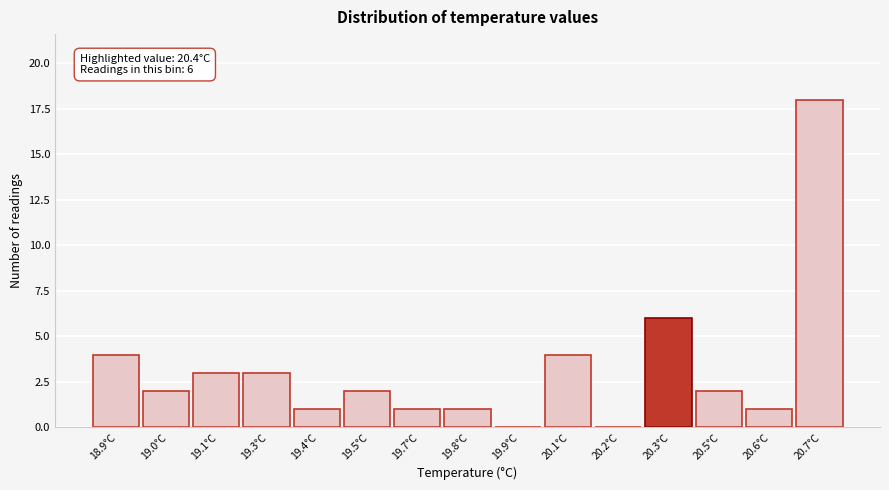

Reading right to left, transcribe all the data shown in this chart.

20.7°C=18	20.6°C=1	20.5°C=2	20.3°C=6	20.2°C=0	20.1°C=4	19.9°C=0	19.8°C=1	19.7°C=1	19.5°C=2	19.4°C=1	19.3°C=3	19.1°C=3	19.0°C=2	18.9°C=4